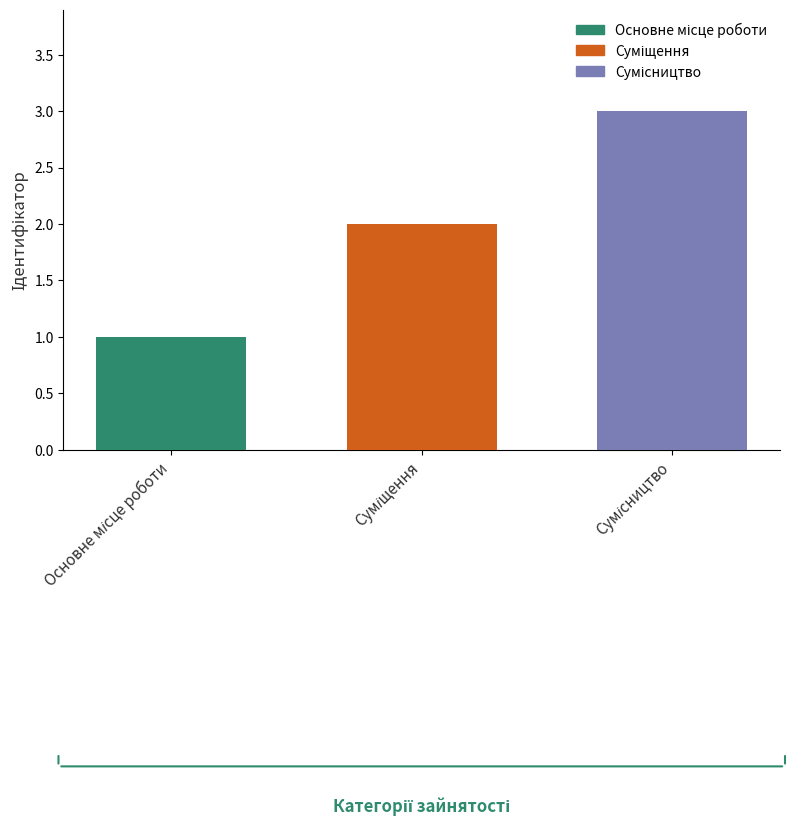

What is the sum of all values?

6